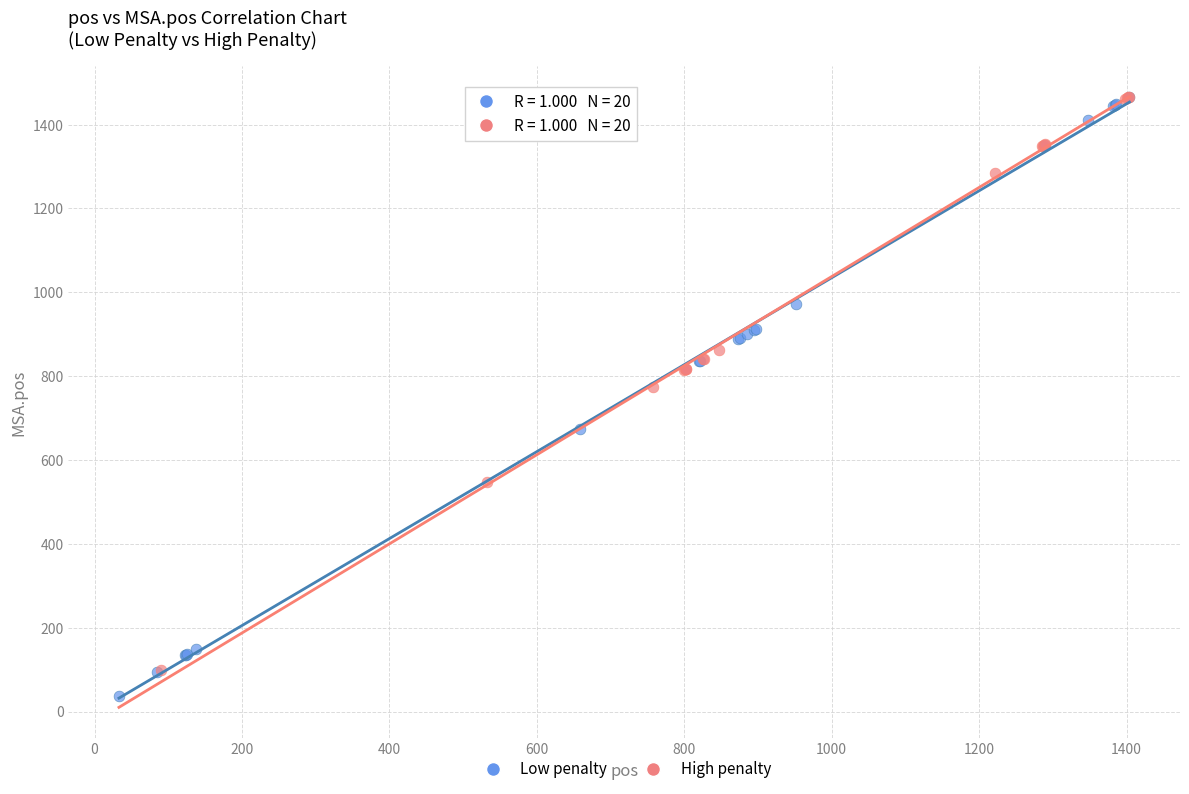

Which series has the widest spread of Y values?

Low penalty